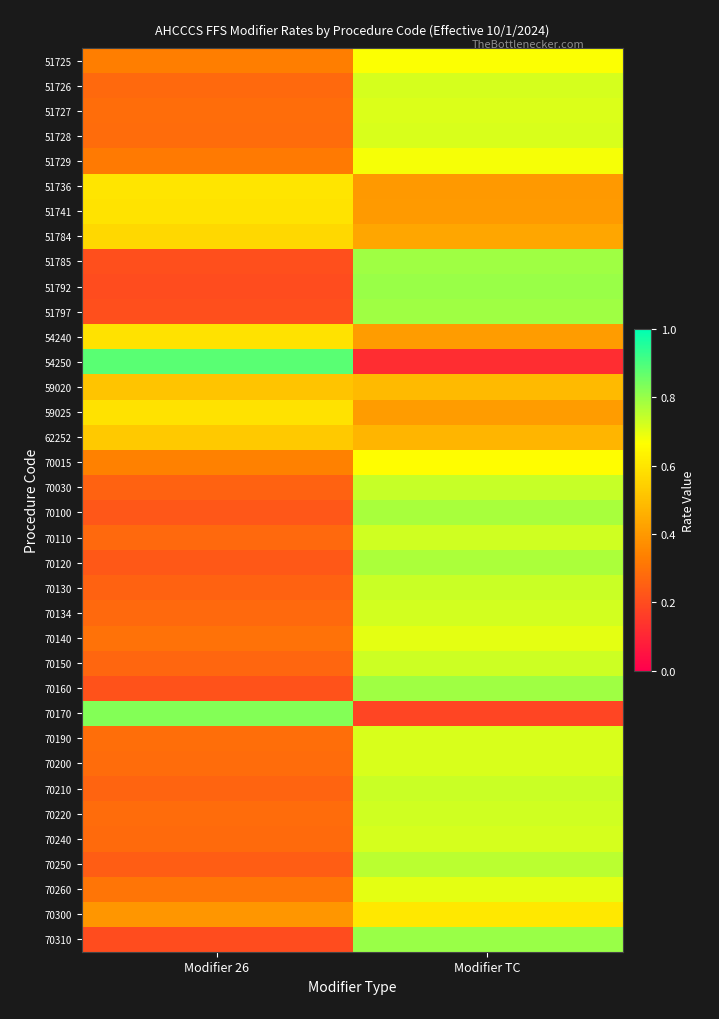

Which series changed the most between Modifier 26 and Modifier TC?

54250